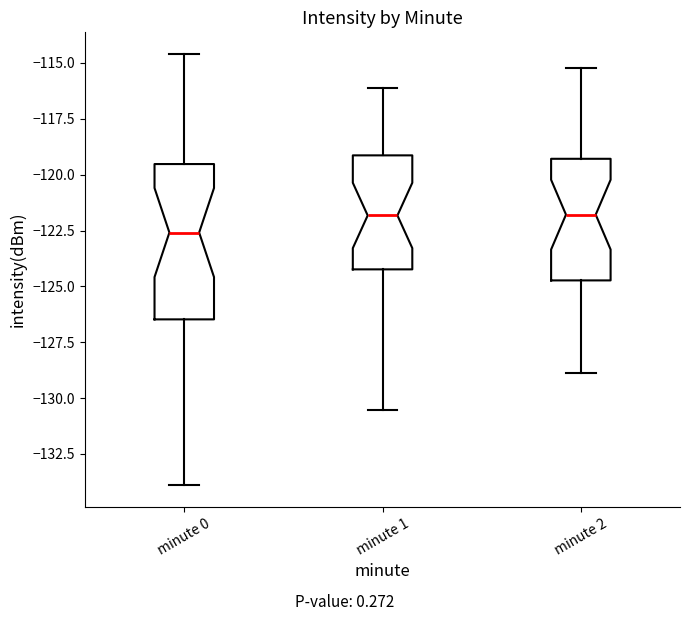

Which box is the tallest, from its lower edge to its upper edge?

minute 0